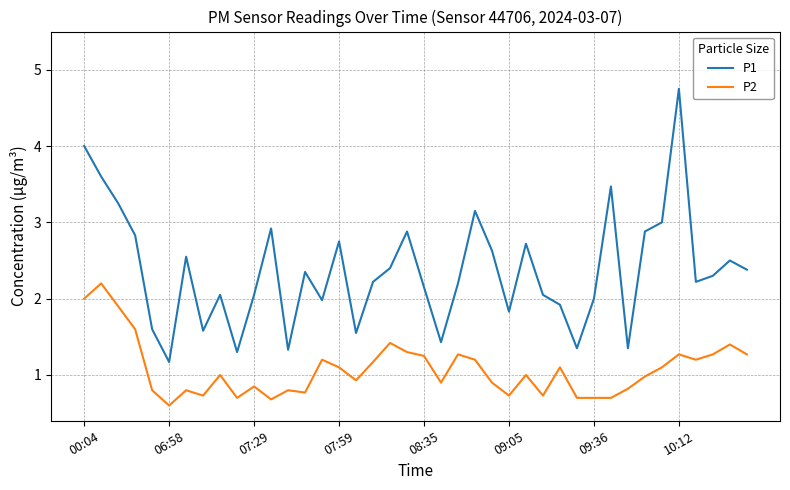

True or false: P1 and P2 cross at least once.

False